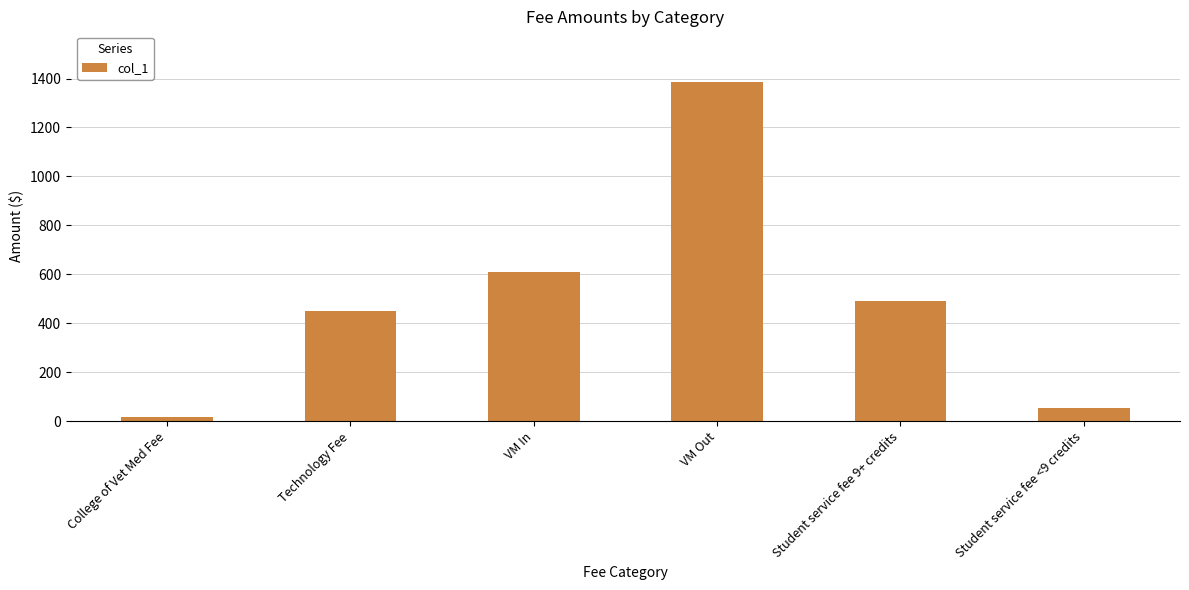

What position from the right is VM In?

4